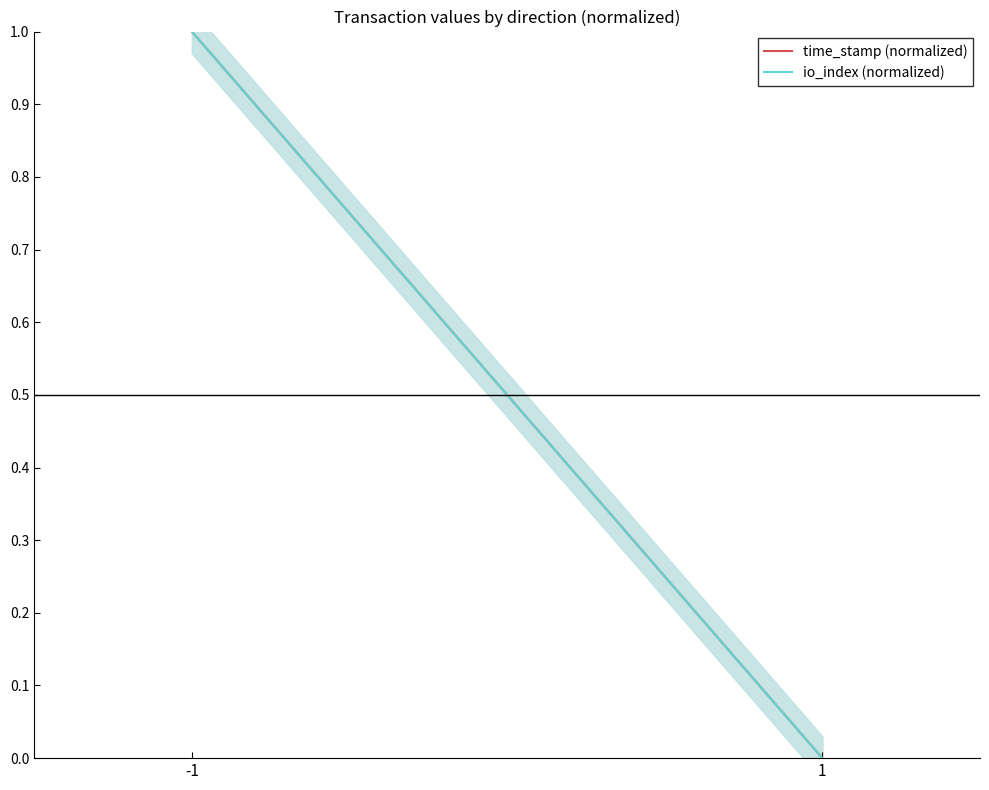

Is this an area chart (filled region under the line)?

No